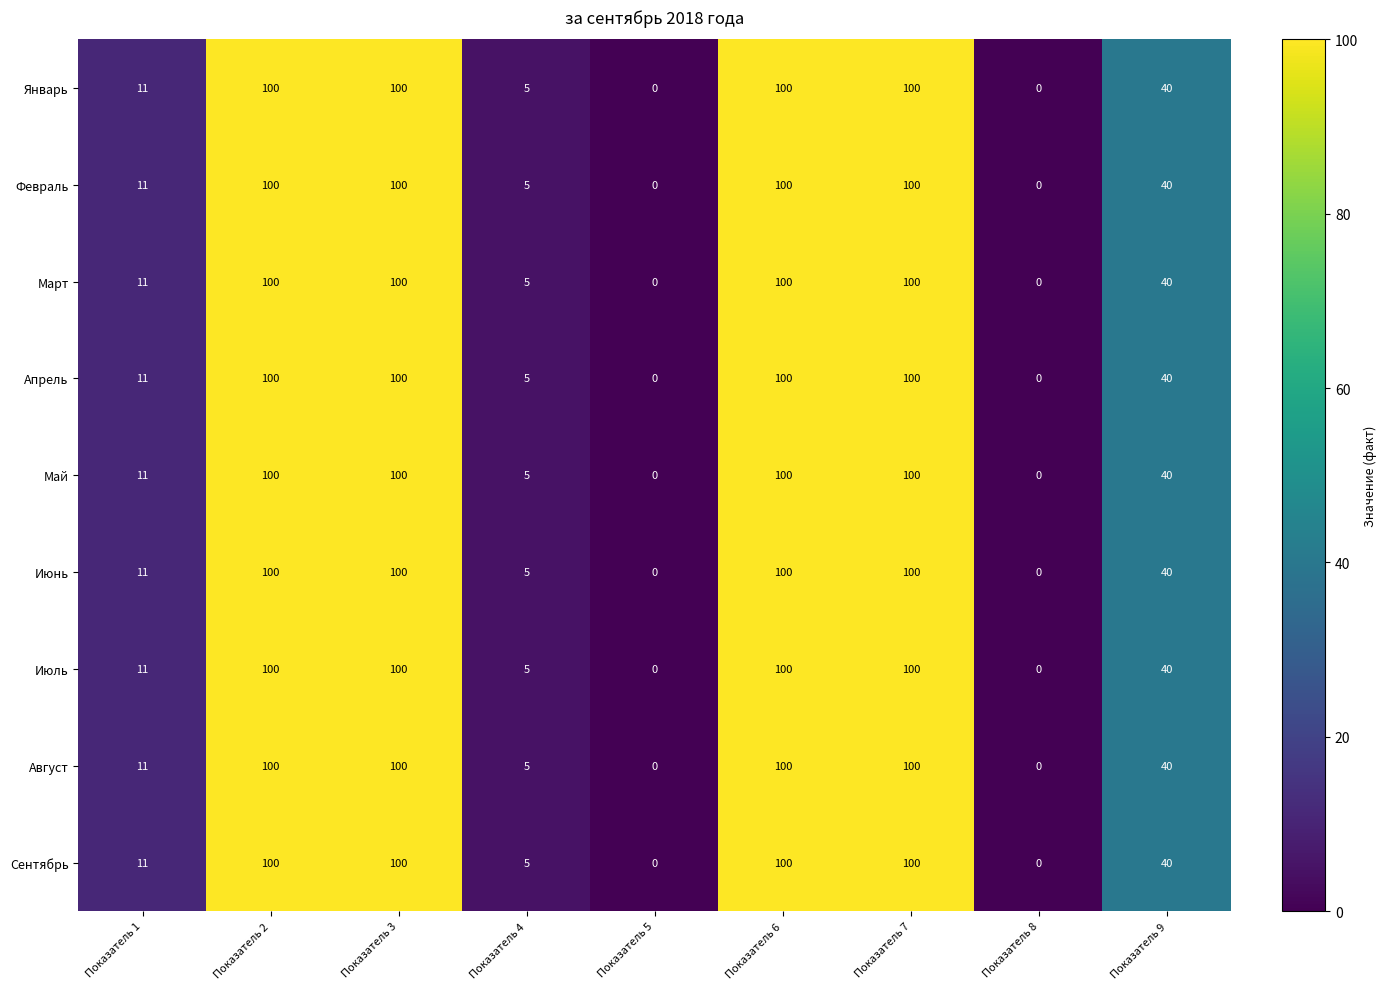

What is the sum of the Февраль values at Показатель 5 and Показатель 3?

100